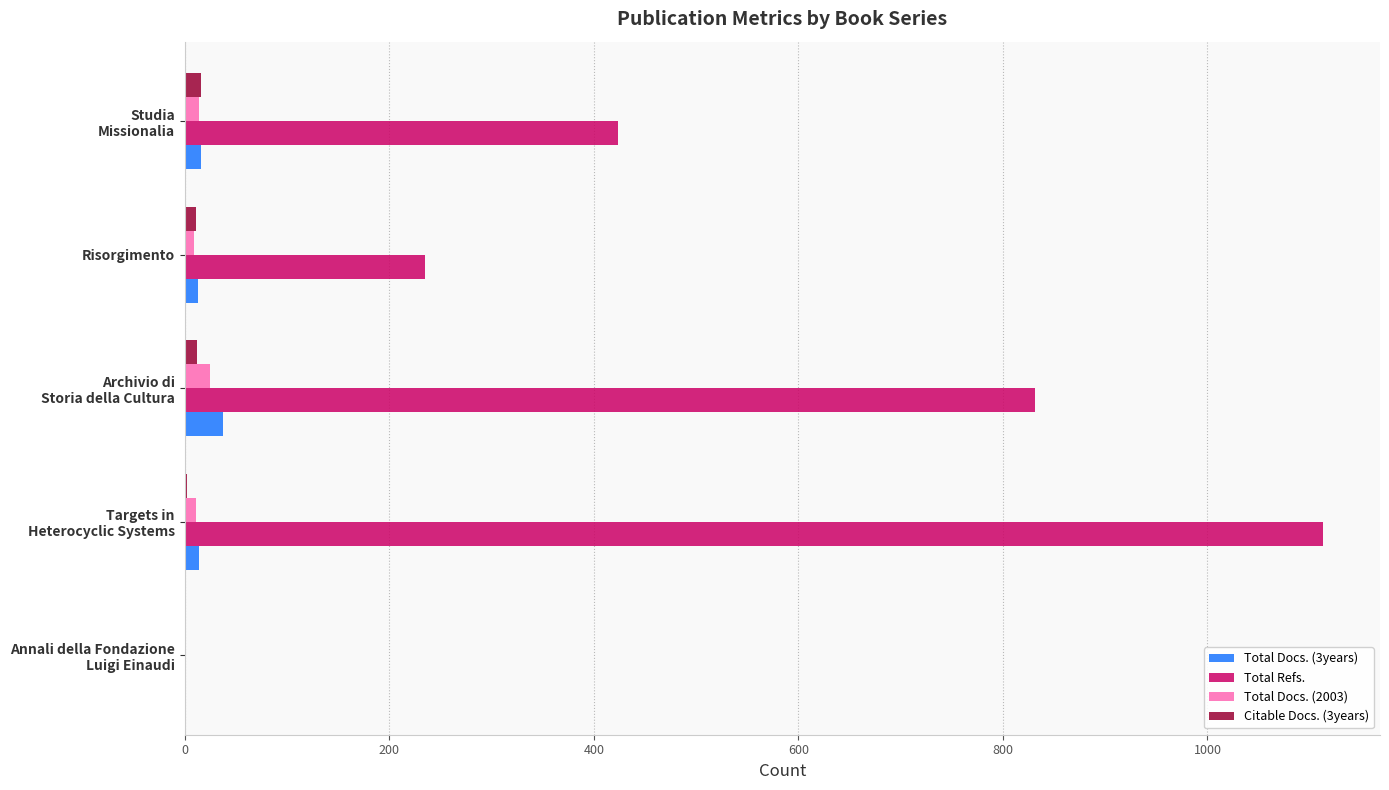

What is the greatest value displayed?

1113